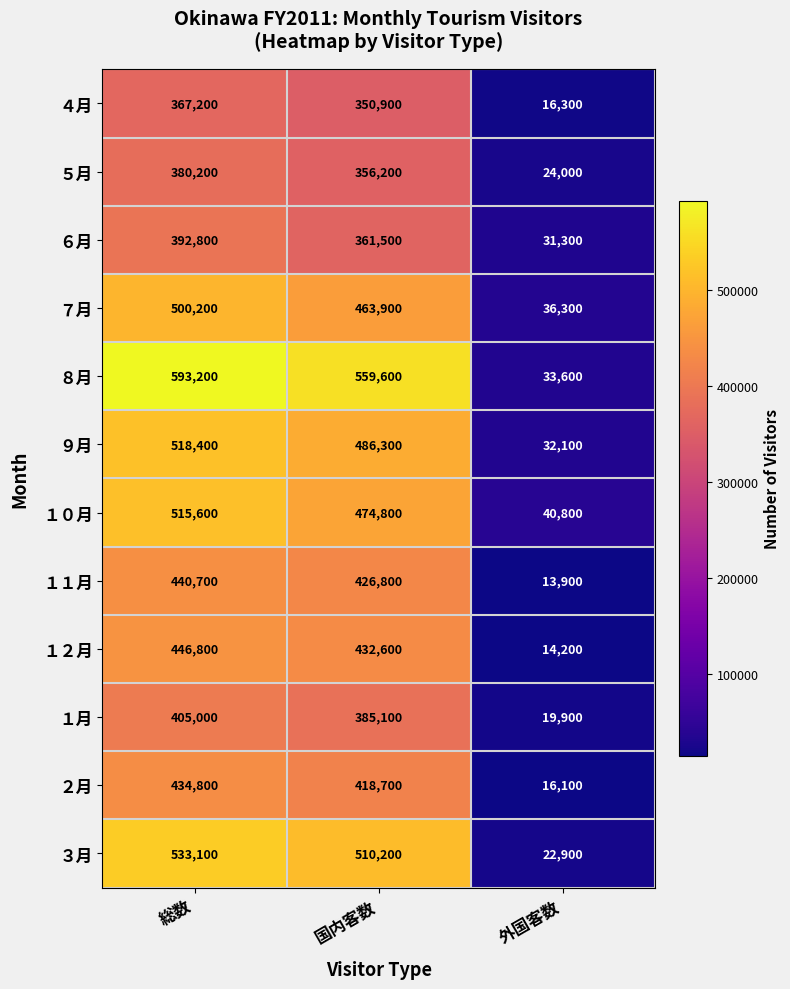

Is the value of ６月 at 国内客数 greater than the value of １月 at 総数?

No